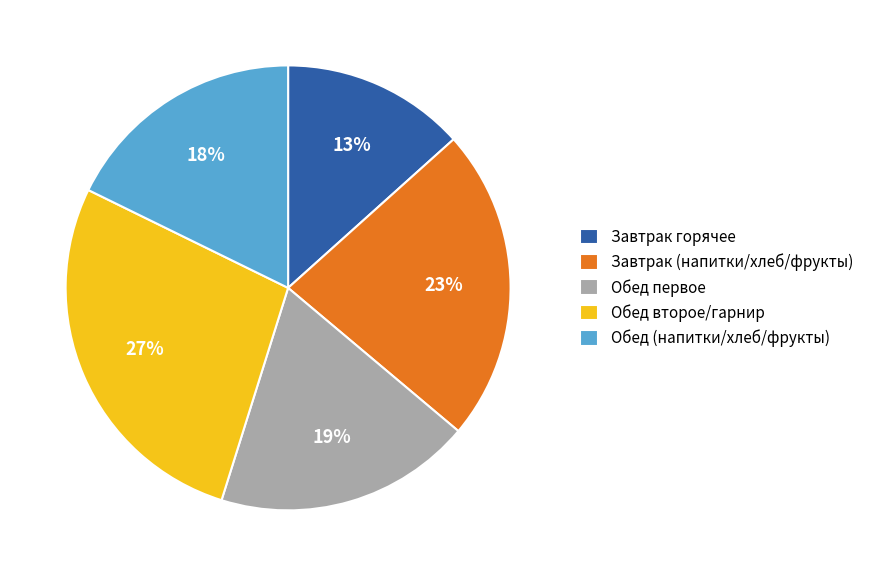

Combined, do Завтрак (напитки/хлеб/фрукты) and Обед первое account for over 50%?

No